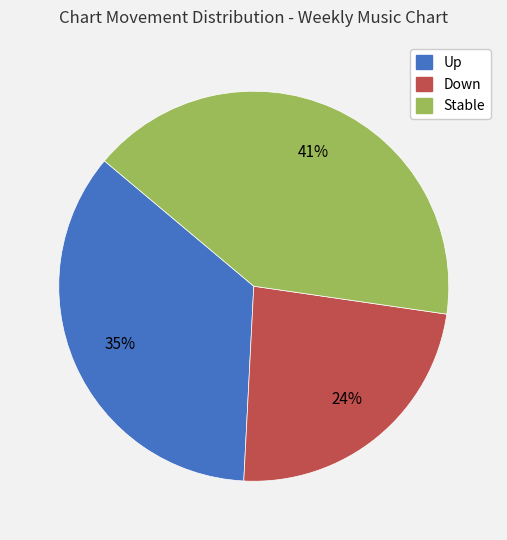

To the nearest percent, what is the average slice percentage?

33%